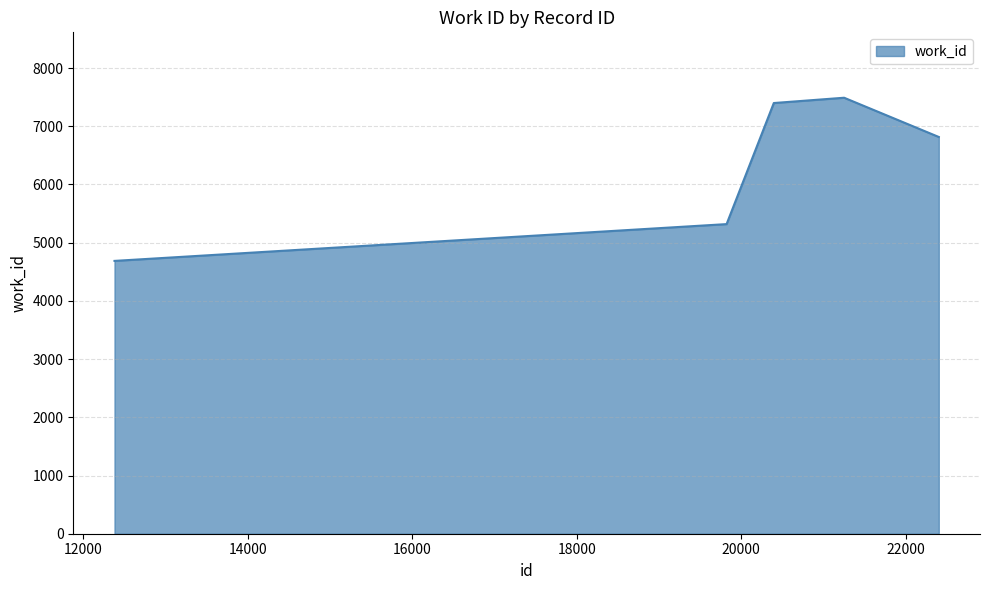

True or false: there are more than 0 points higher than both neighbors.

True